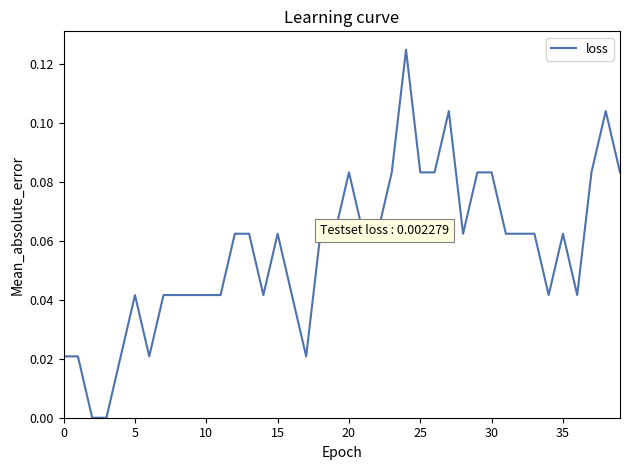

True or false: there are more than 0 points higher than both neighbors.

True